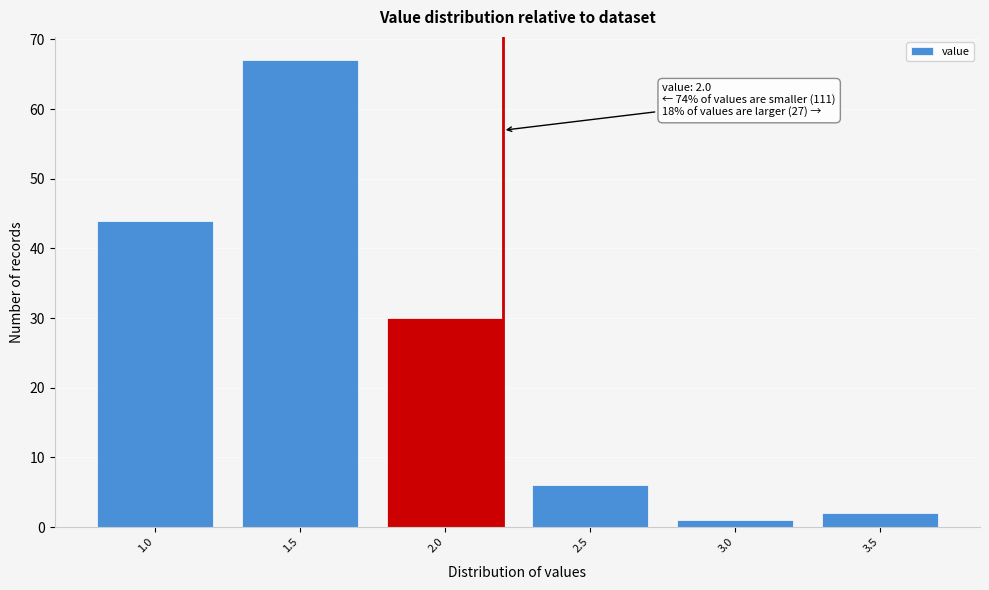

Reading left to right, transcribe all the data shown in this chart.

1.0=44	1.5=67	2.0=30	2.5=6	3.0=1	3.5=2